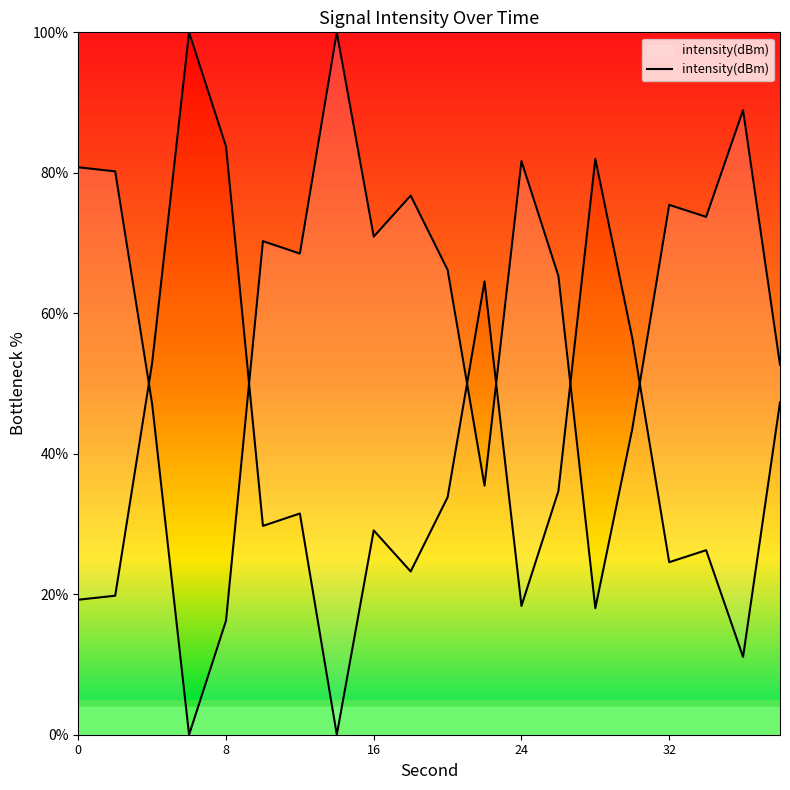

Reading right to left, what are all the values shown in this chart?

52.7	88.9	73.7	75.4	43.5	18.0	65.3	81.7	35.5	66.2	76.8	70.9	100.0	68.5	70.3	16.2	0.0	47.1	80.2	80.8